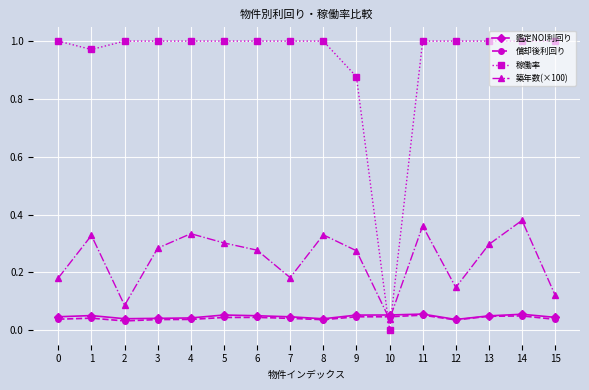

Which label corresponds to the smallest value in the chart?

10